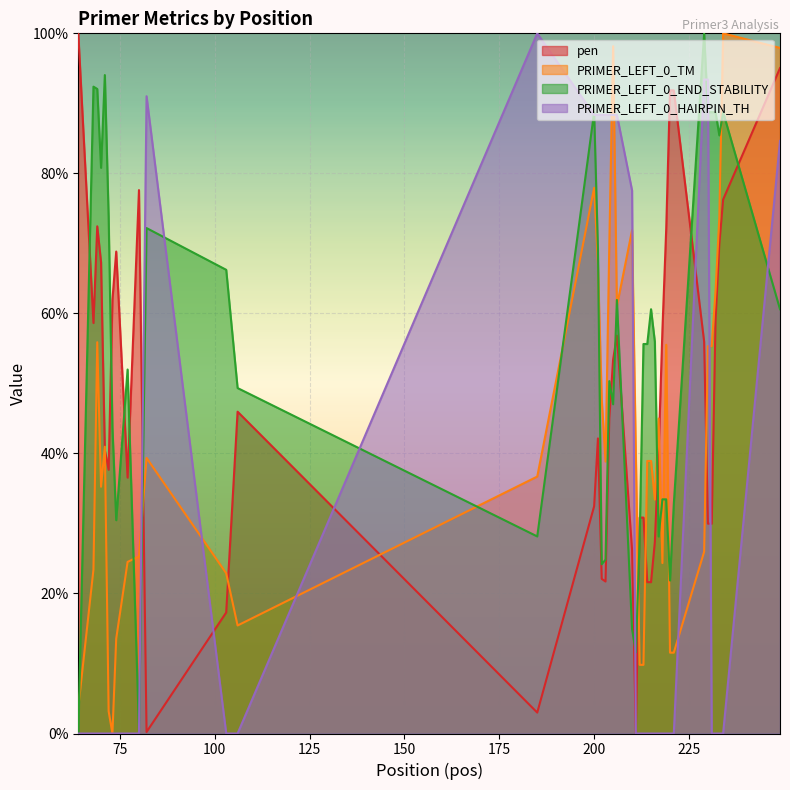

Which series has the largest total across all categories?

PRIMER_LEFT_0_END_STABILITY